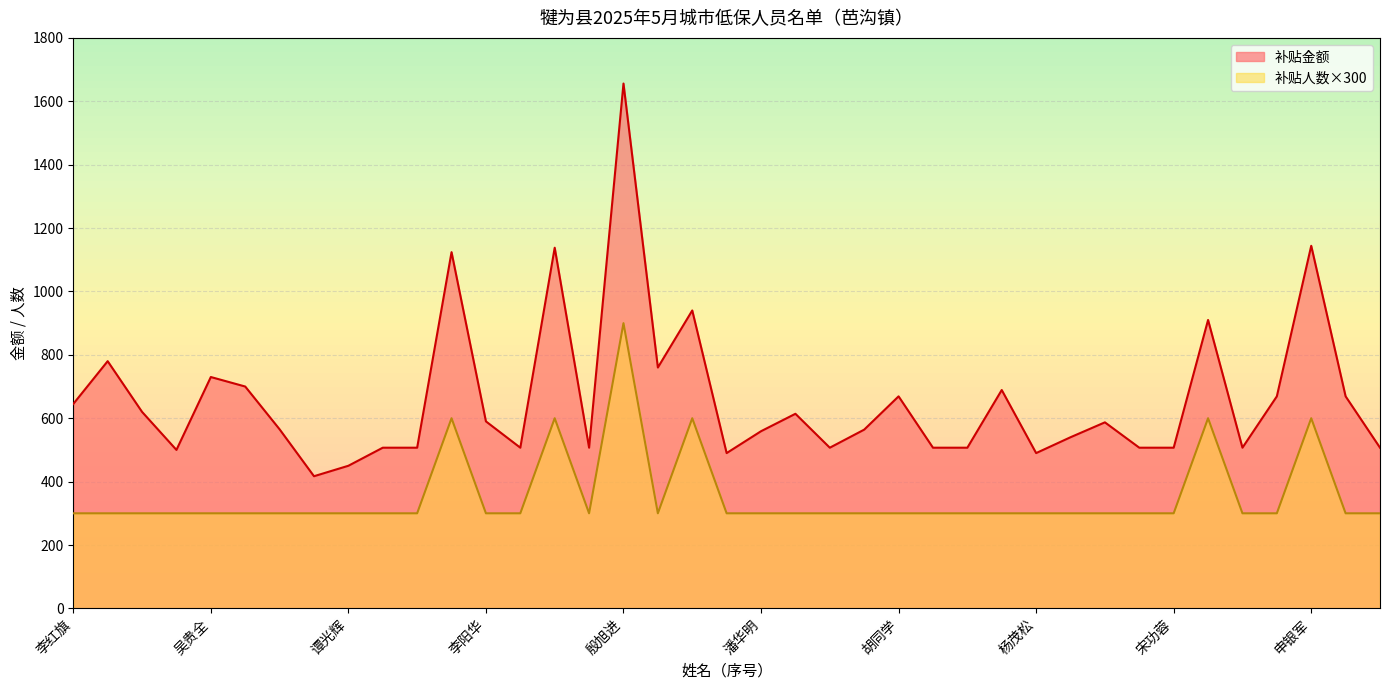

What is the minimum value shown in the chart?

300